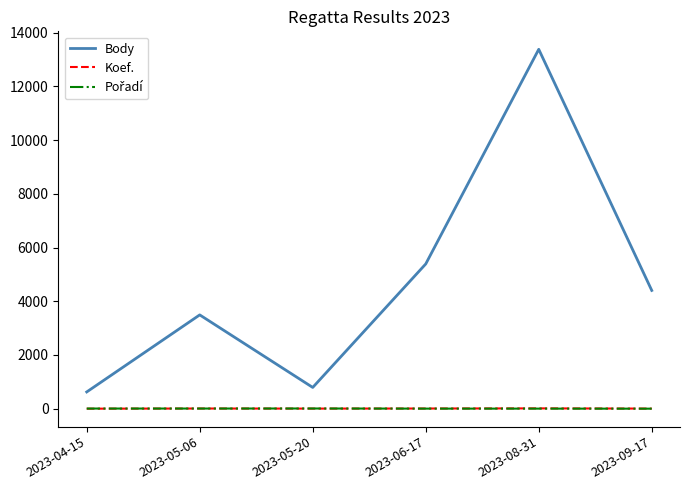

Which series has the widest spread of values?

Body